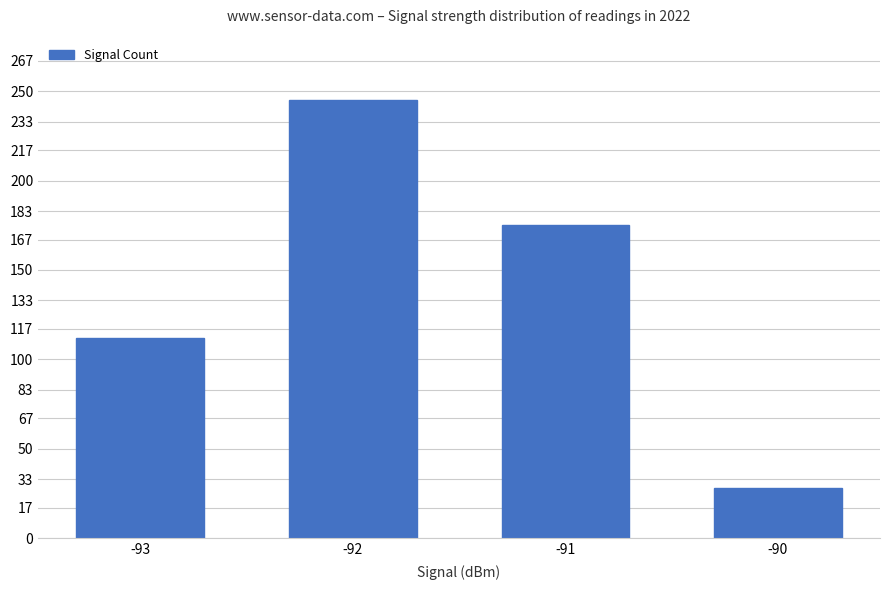

Rank the categories by value from highest to lowest.

-92, -91, -93, -90